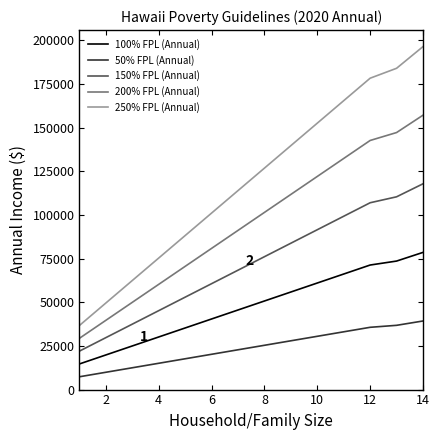

What is the difference between the maximum and minimum values in the 50% FPL (Annual) series?

31945